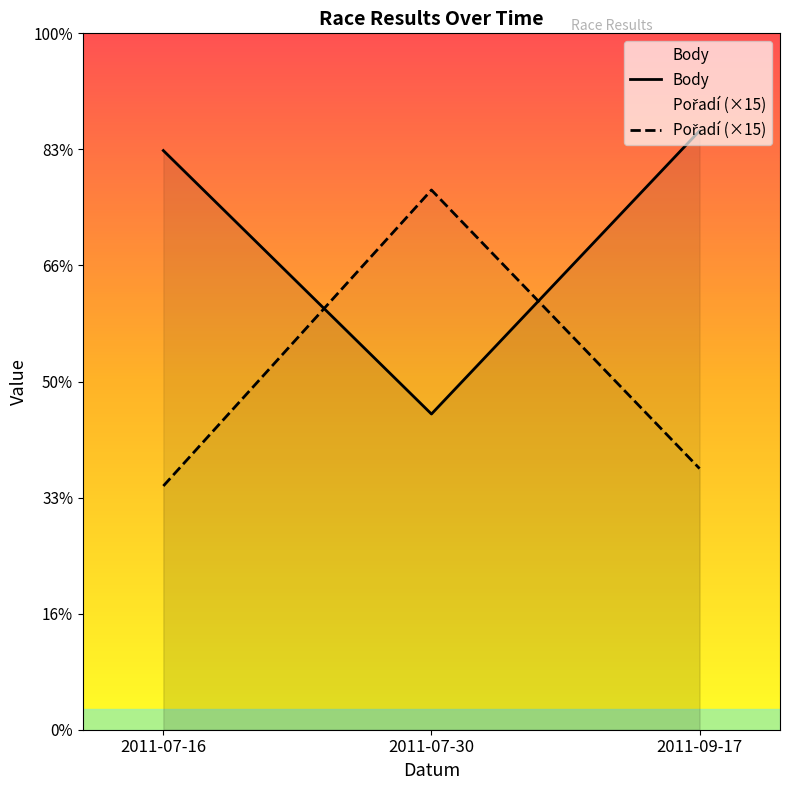

How many series are shown in this chart?

2